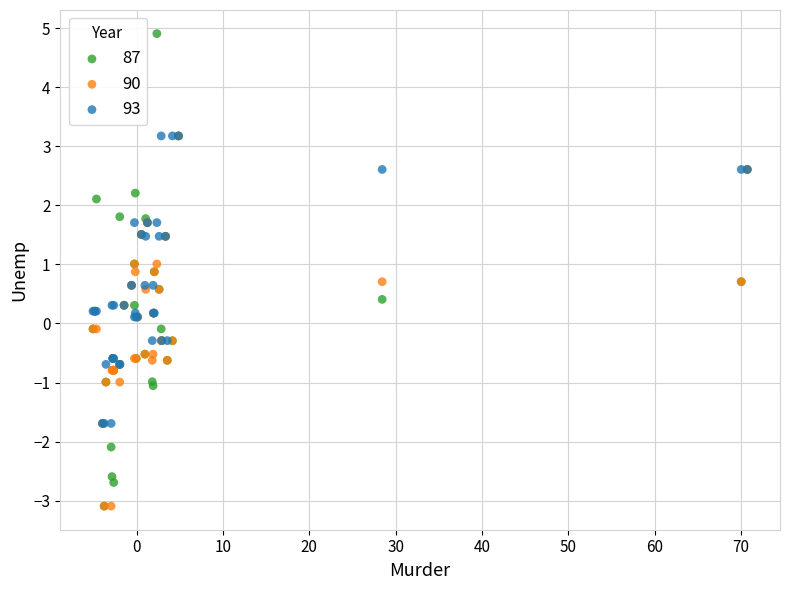

Which series has the largest Y range (max minus min)?

87